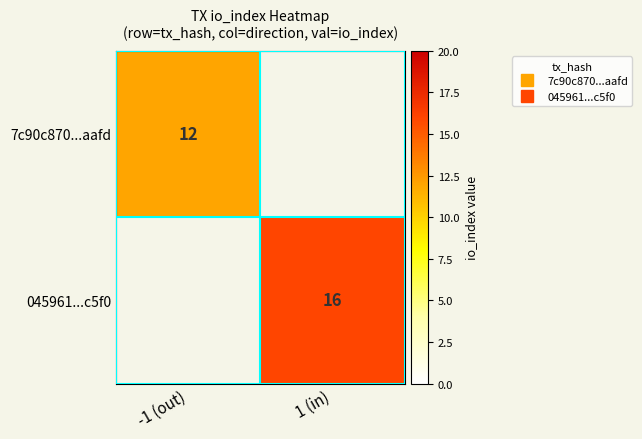

At how many categories does at least one series exceed 14?

1